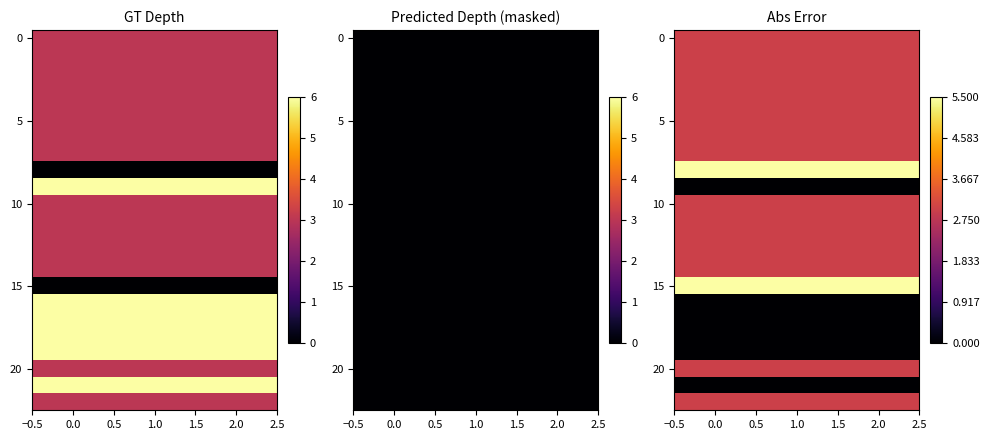

What is the total value across all series at 0.0?

57